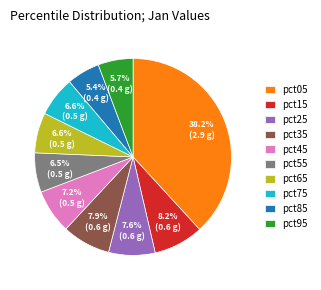

To the nearest percent, what percentage of the pie is pct25?

8%